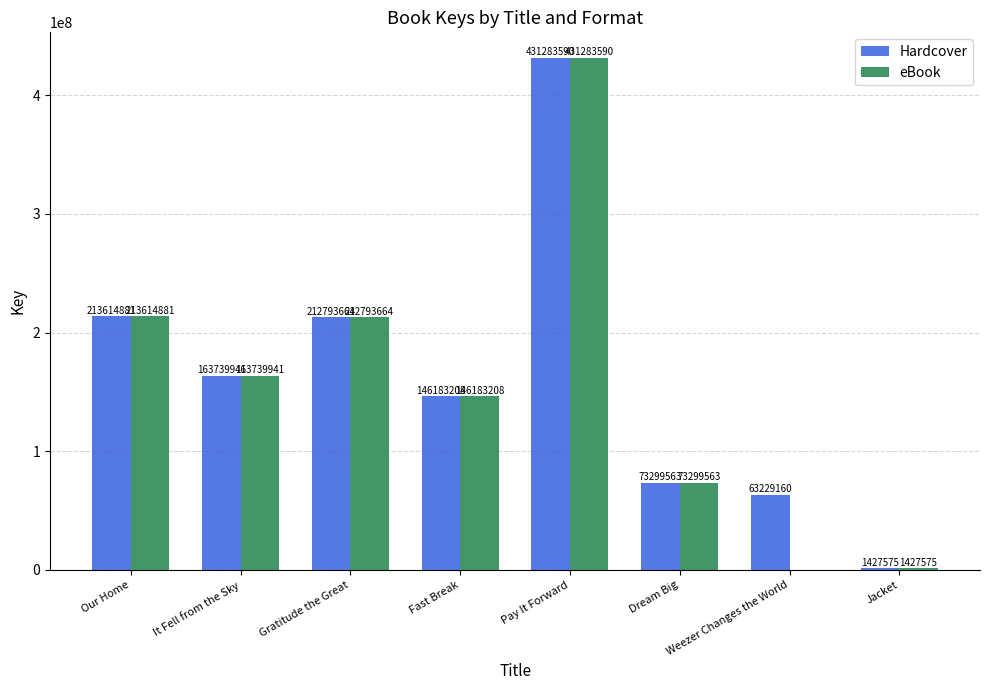

Are the bars horizontal?

No